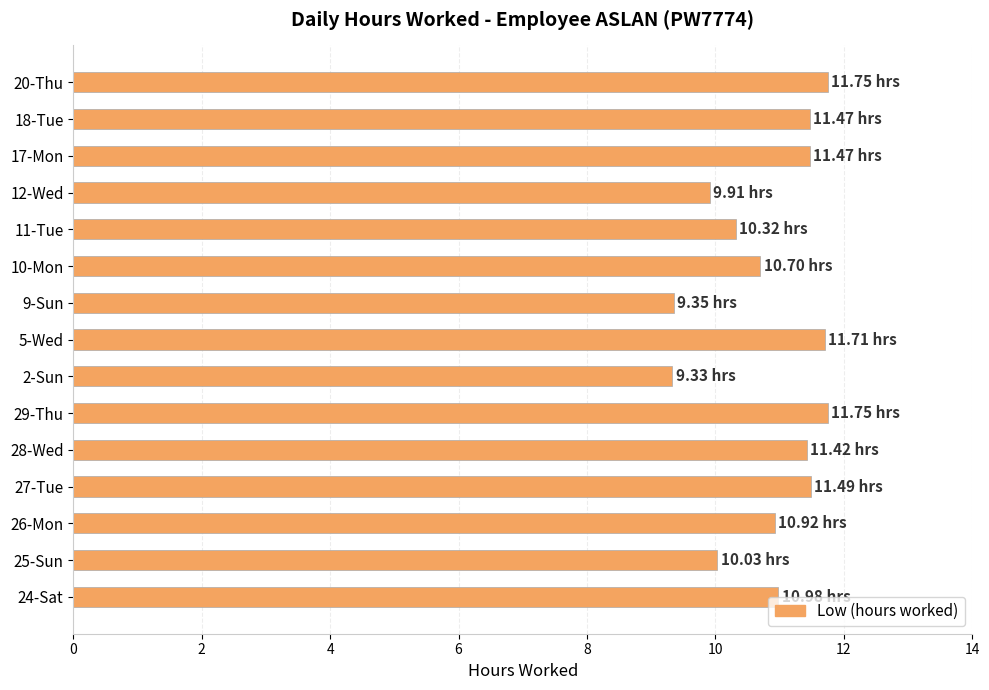

What is the difference between the maximum and minimum values?

2.4